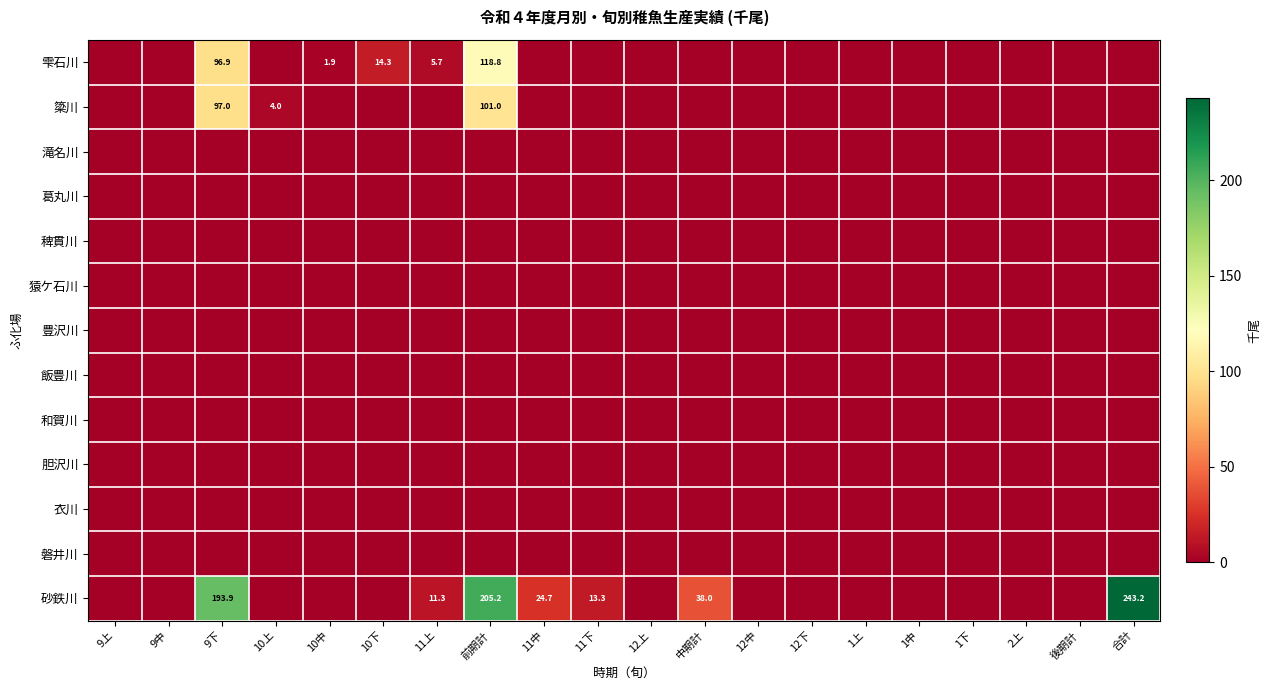

Which category has the lowest value in the 砂鉄川 series?

9上